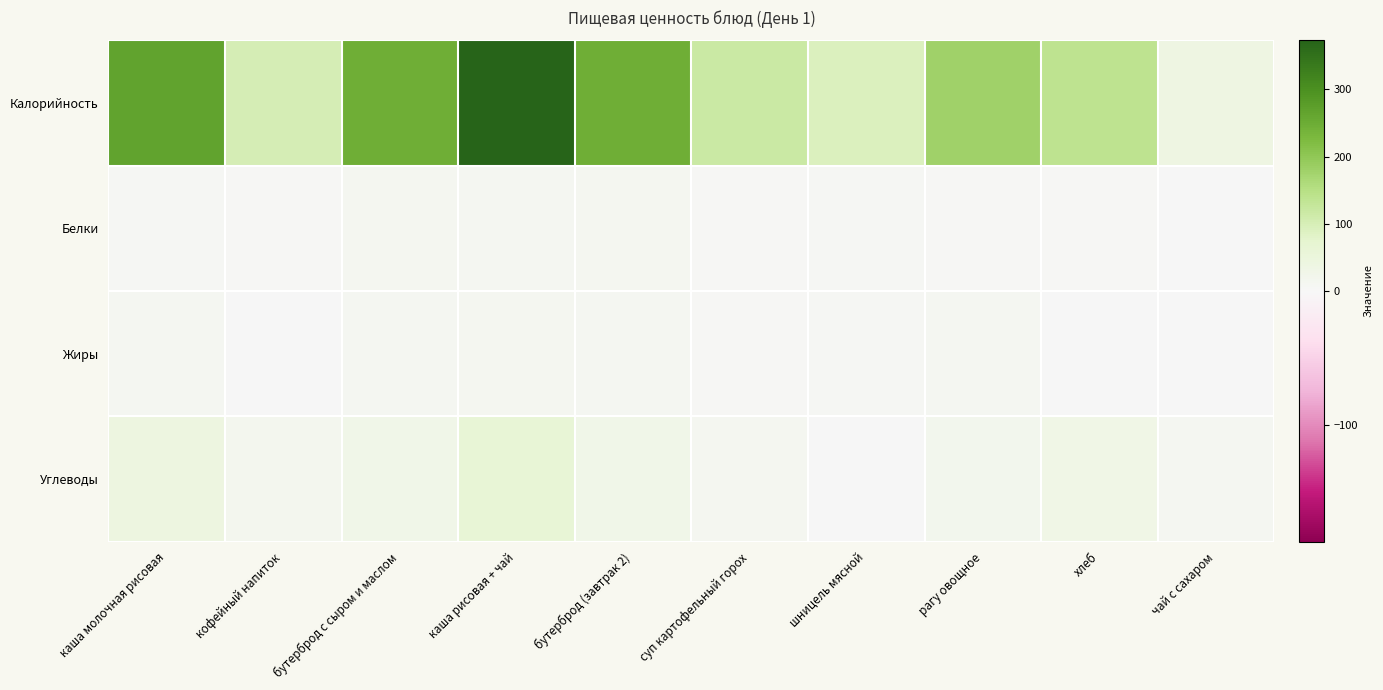

At which category is the sum across all series the highest?

каша рисовая + чай